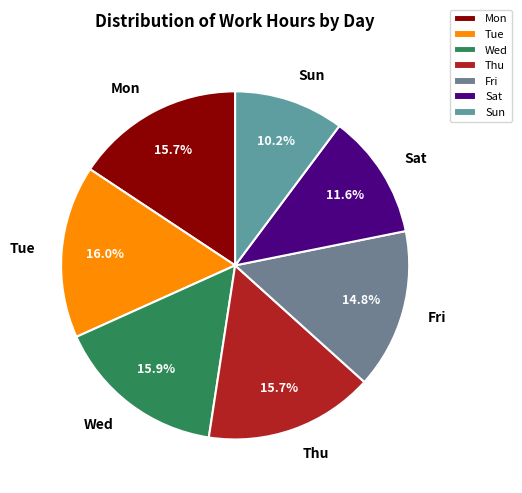

What is the ratio of the value at Wed to the value at Sun?

1.6